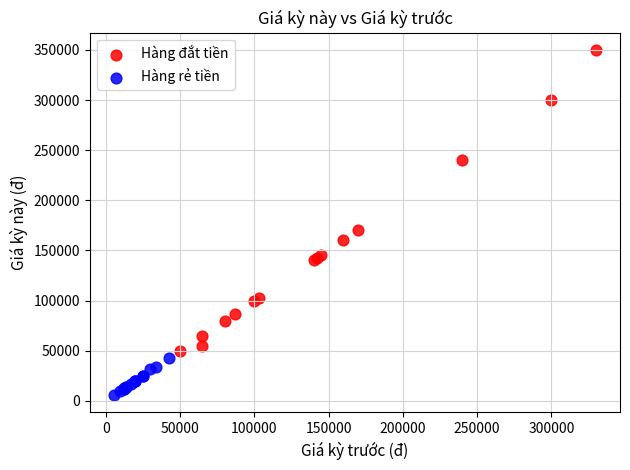

Which series reaches the maximum Y coordinate?

Hàng đắt tiền